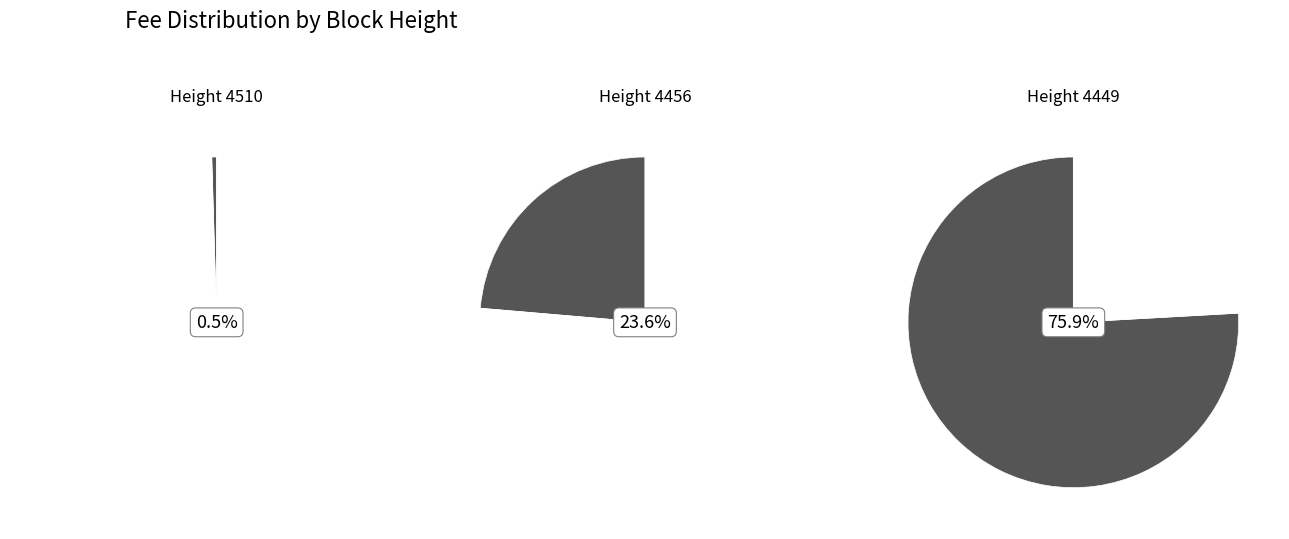

To the nearest percent, what is the difference between the largest and smallest slice percentages?

75%